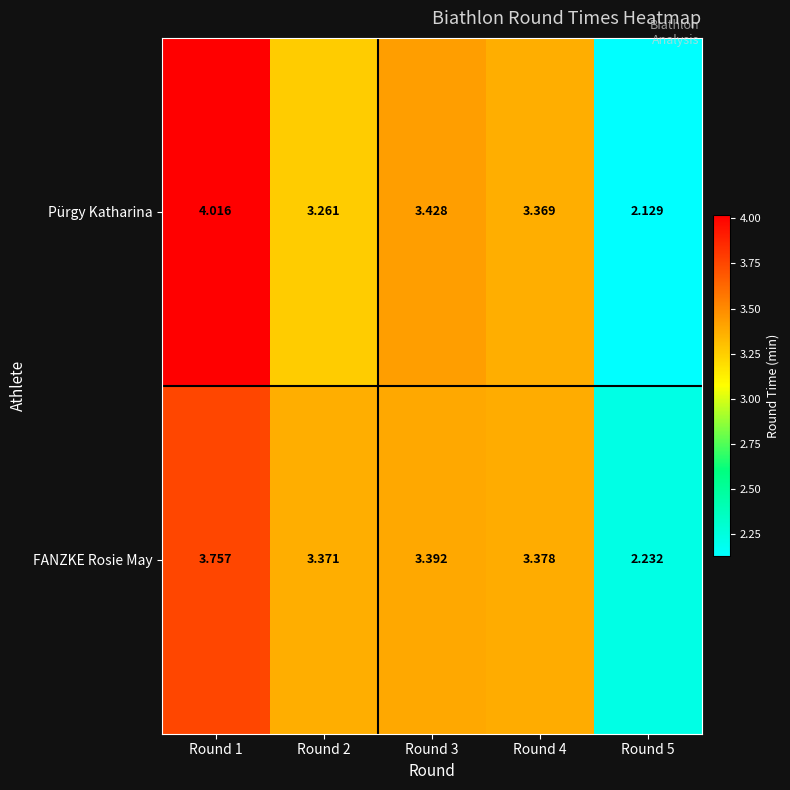

Which series has the largest total across all categories?

Pürgy Katharina